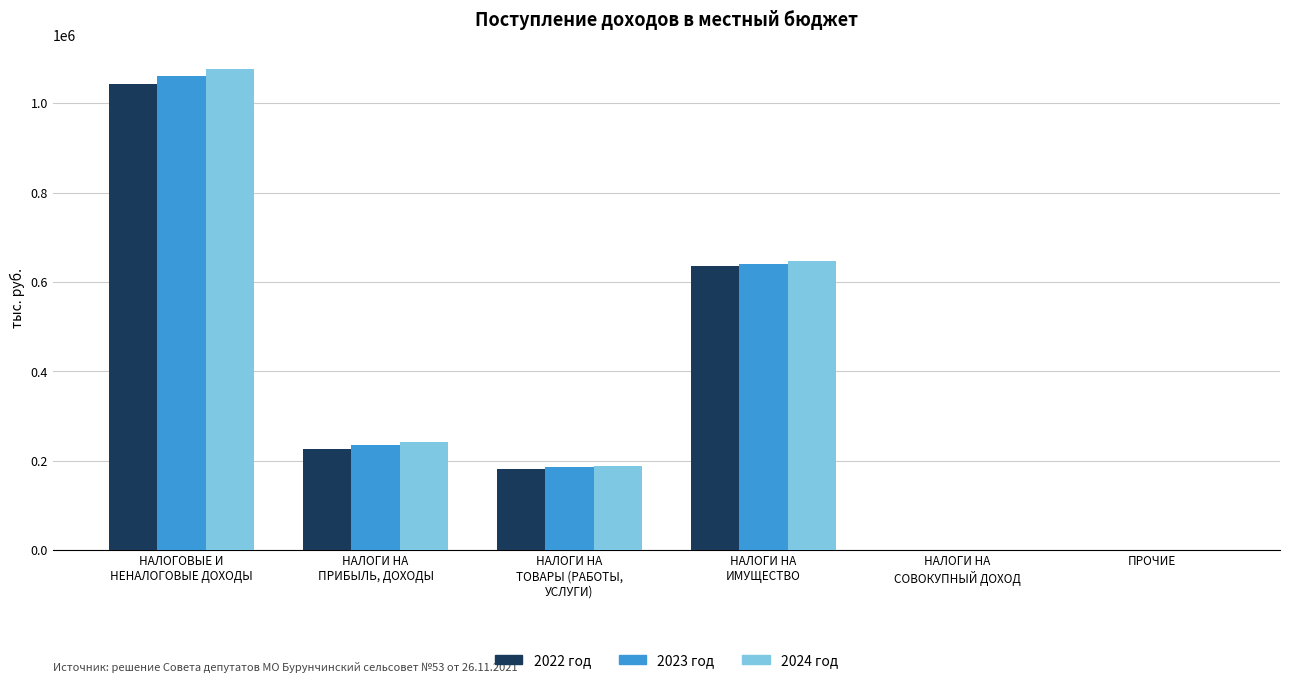

Is it true that 2024 год equals -677001 at ПРОЧИЕ?

False